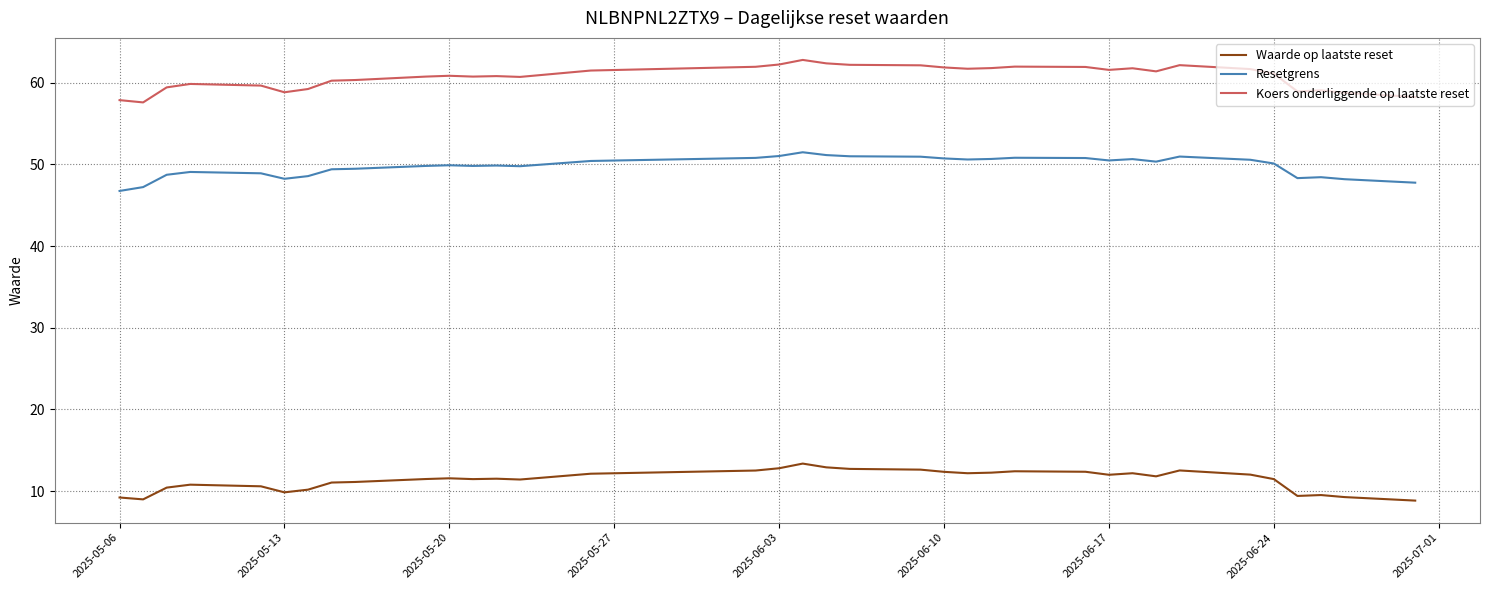

How many lines are shown in the chart?

3